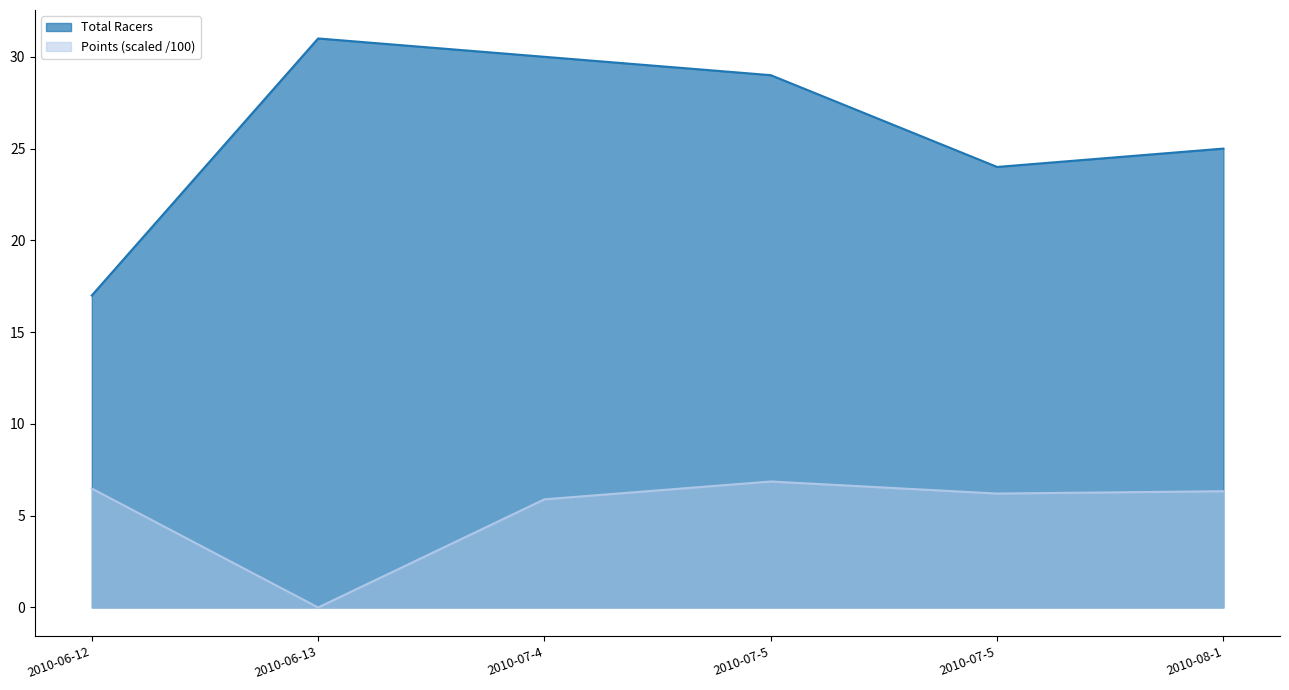

How many lines are shown in the chart?

2